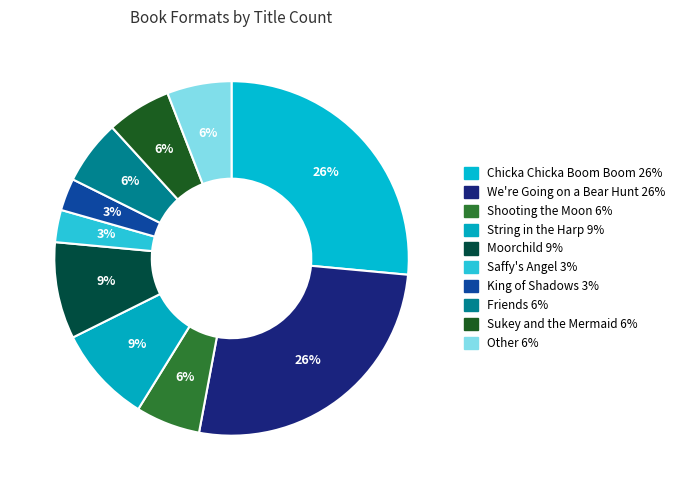

True or false: We're Going on a Bear Hunt accounts for 26% of the total.

True